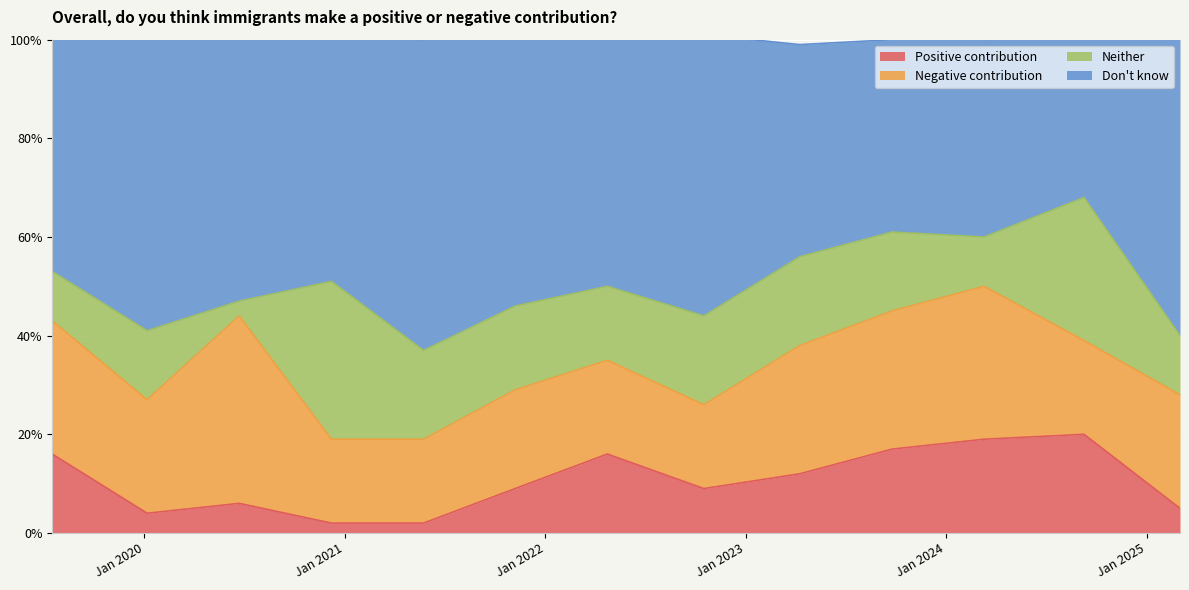

Which category has the highest value in the Positive contribution series?

2024-09-09